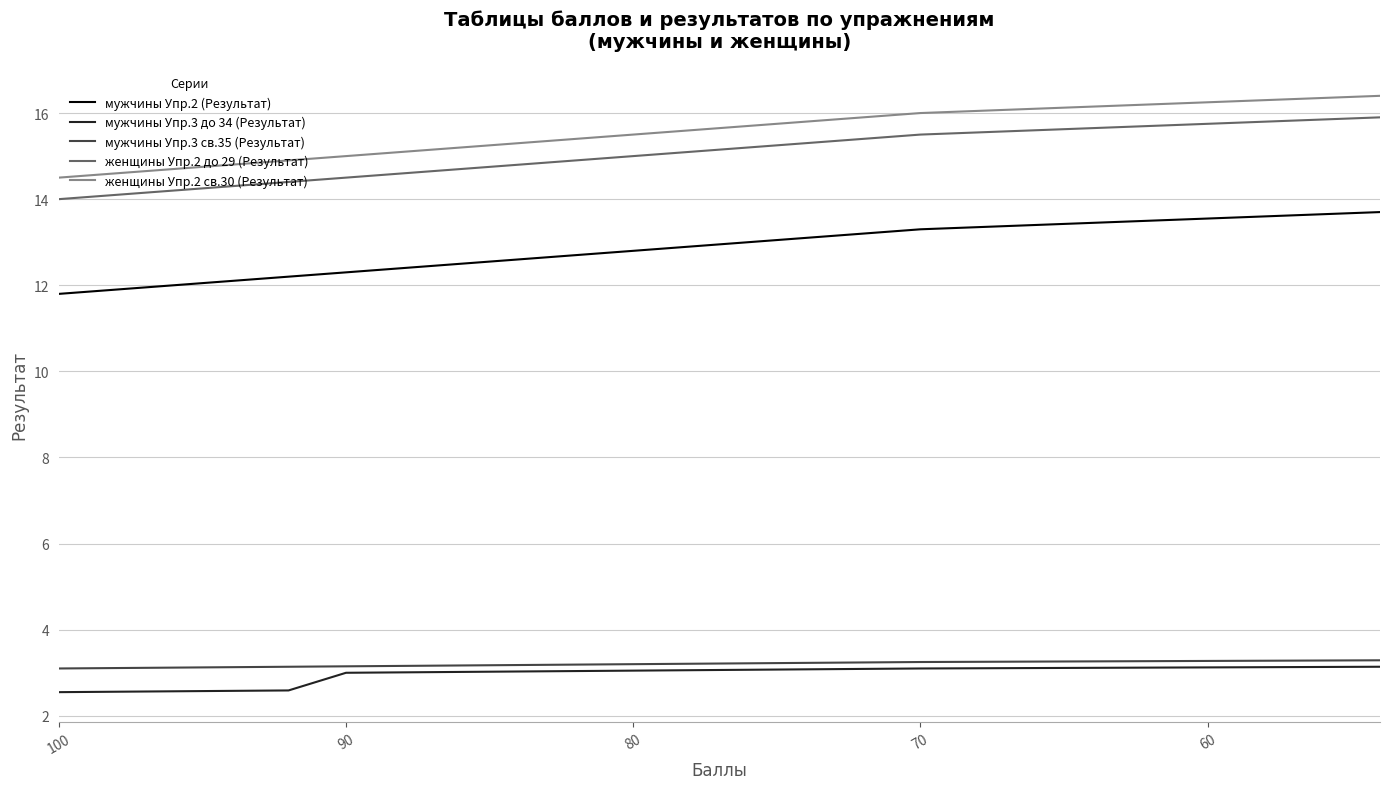

Is the value of мужчины Упр.3 св.35 (Результат) at 11 greater than the value of мужчины Упр.3 до 34 (Результат) at 100?

Yes